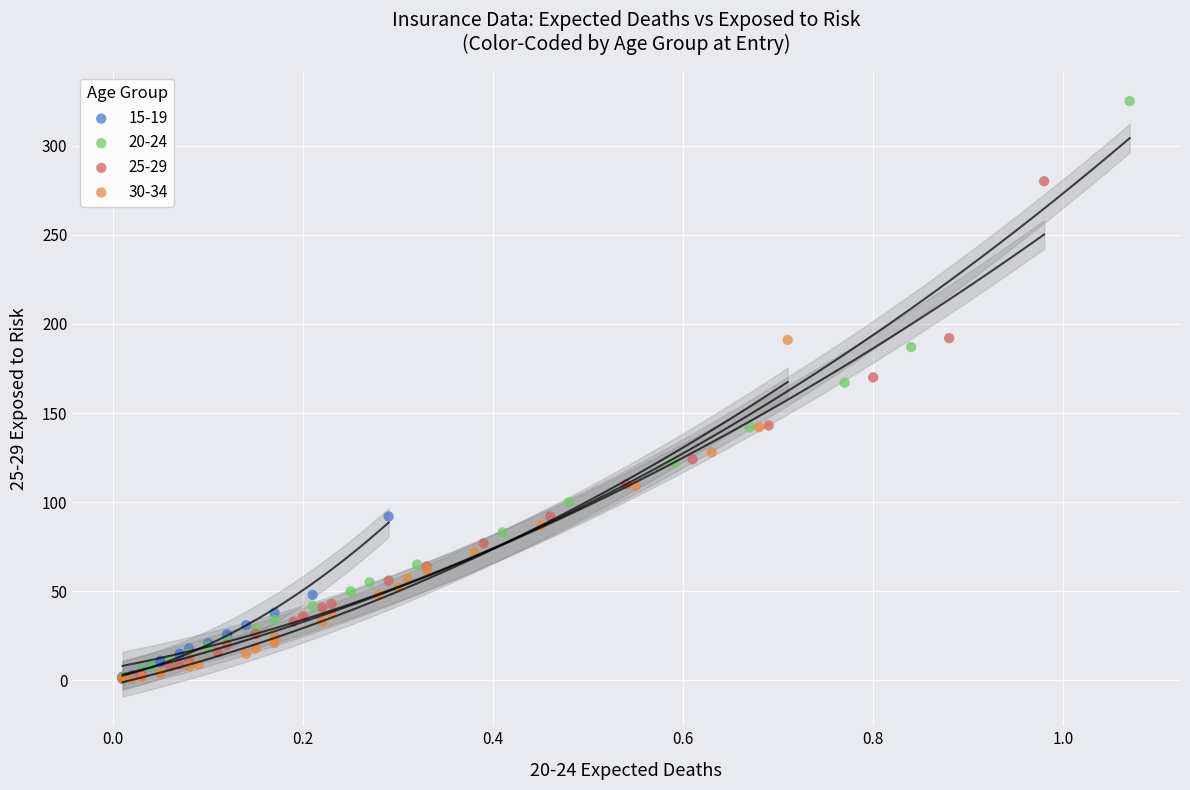

Which series has the widest spread of Y values?

20-24